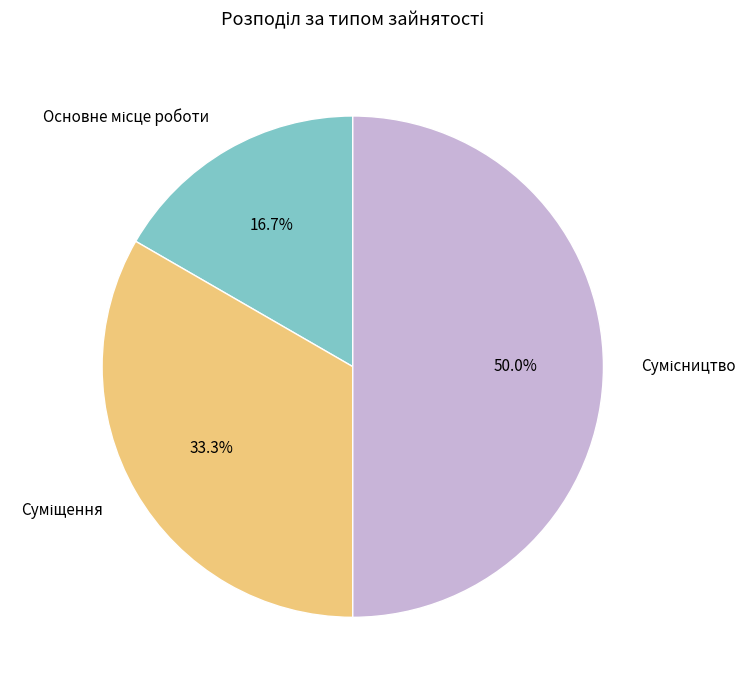

How many segments does this pie chart have?

3